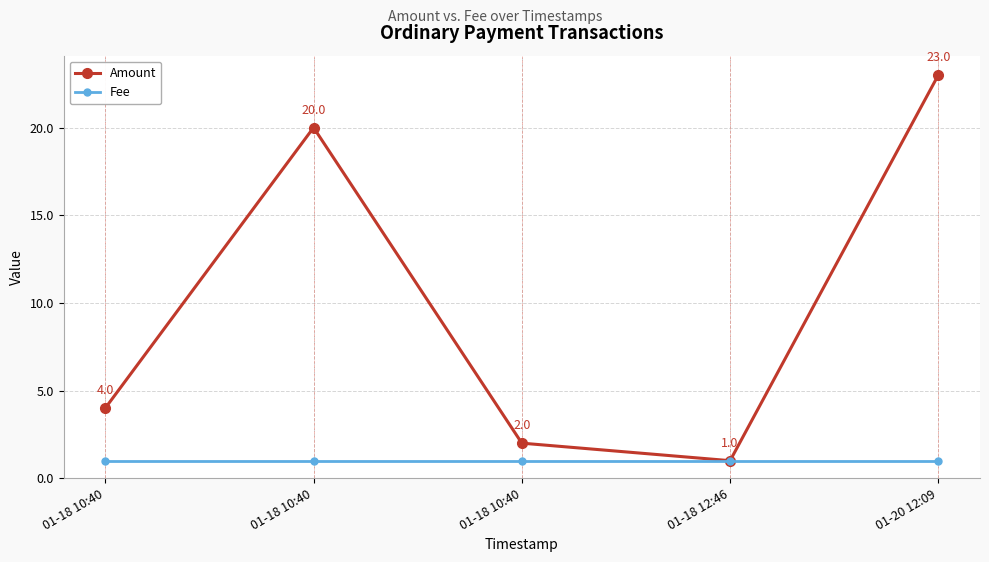

Rank the series by their maximum value, from lowest to highest.

Fee, Amount